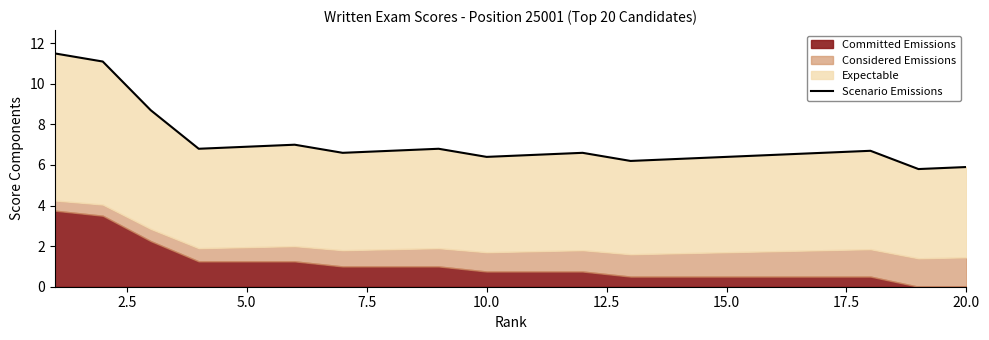

What is the difference between the maximum and minimum values?

5.7